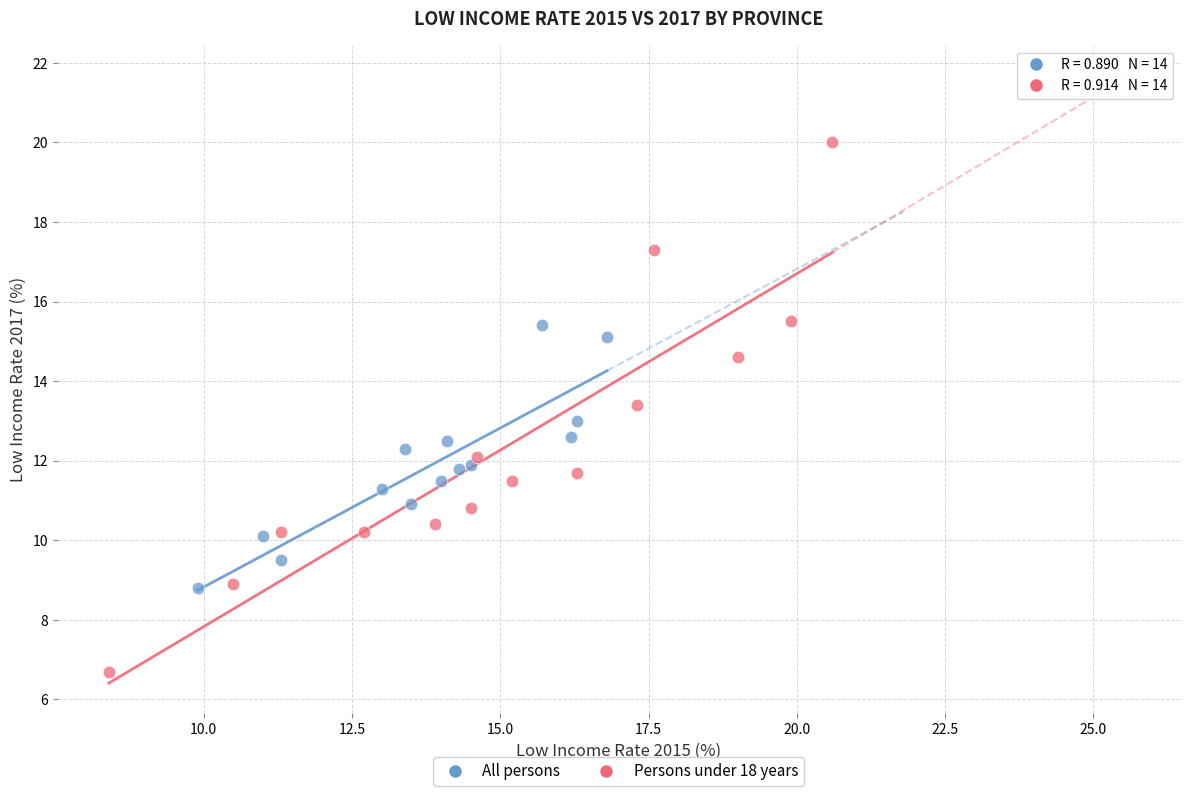

What are all the series names shown in the legend?

All persons, Persons under 18 years